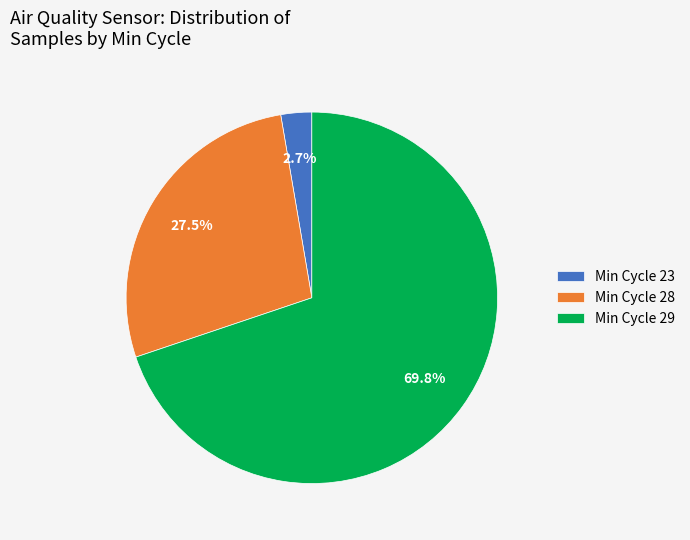

Between Min Cycle 23 and Min Cycle 29, which is larger?

Min Cycle 29